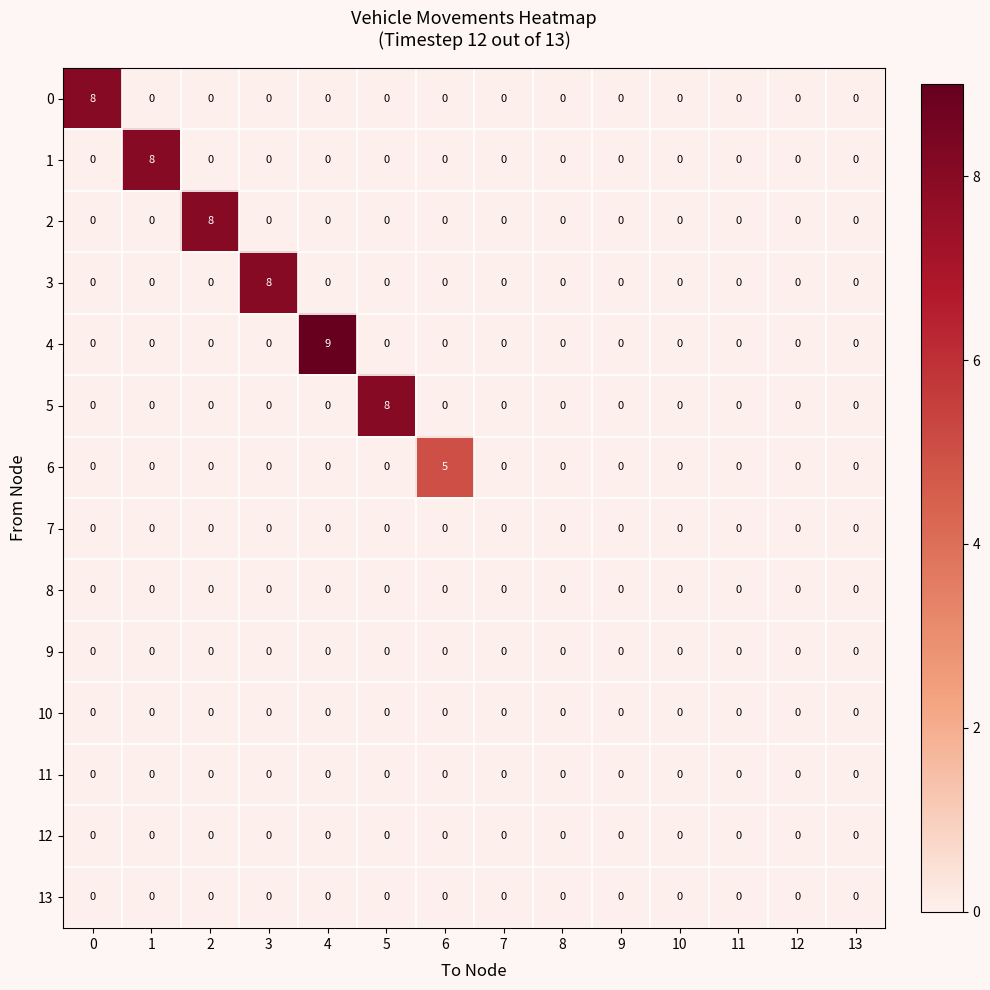

The 11 series shows 0 at 5. True or false?

True